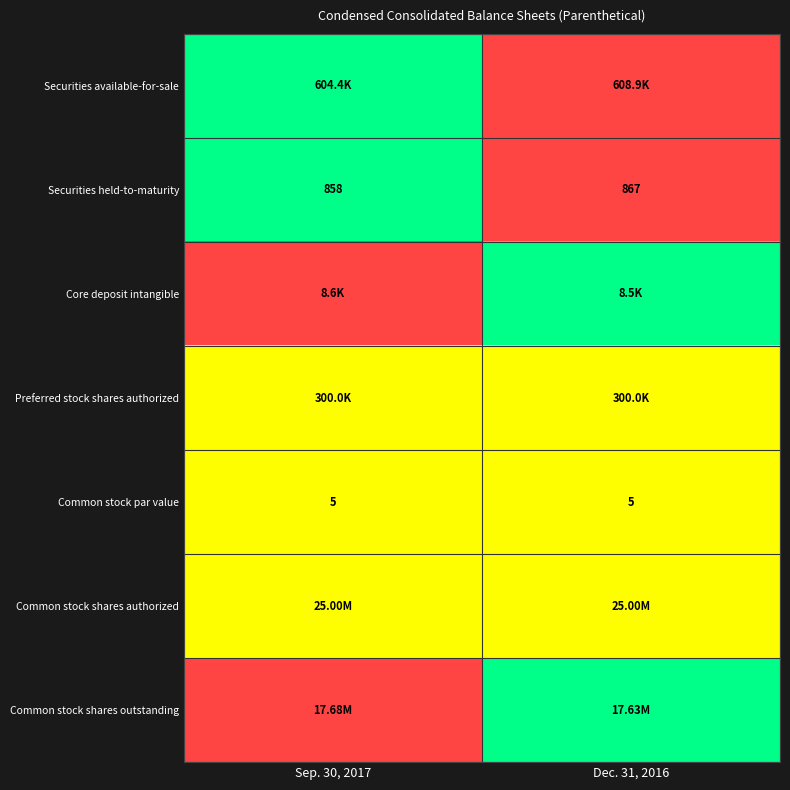

At how many categories does at least one series exceed 0?

2